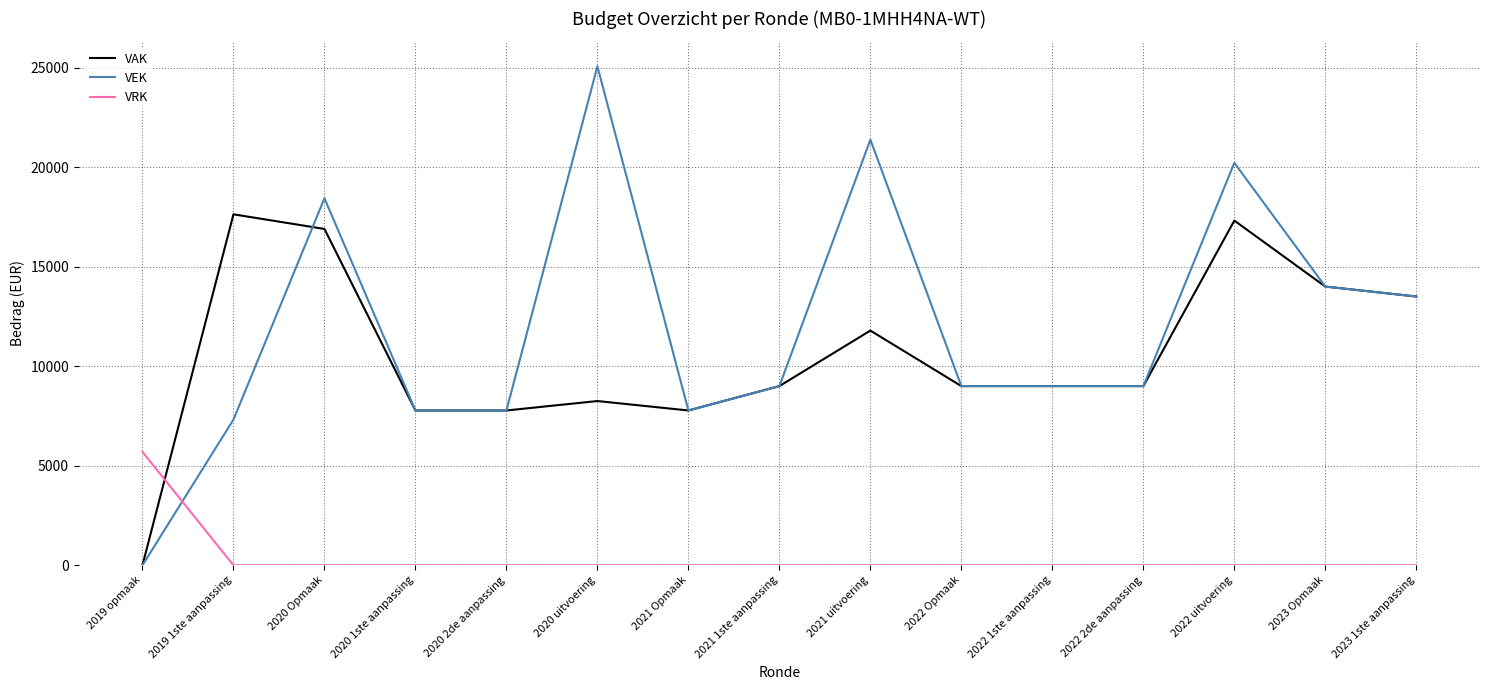

Reading right to left, transcribe all the data shown in this chart.

VAK: 2023 1ste aanpassing=13500	2023 Opmaak=14000	2022 uitvoering=17314	2022 2de aanpassing=9000	2022 1ste aanpassing=9000	2022 Opmaak=9000	2021 uitvoering=11789	2021 1ste aanpassing=9000	2021 Opmaak=7775	2020 uitvoering=8249	2020 2de aanpassing=7775	2020 1ste aanpassing=7775	2020 Opmaak=16895	2019 1ste aanpassing=17629	2019 opmaak=0
VEK: 2023 1ste aanpassing=13500	2023 Opmaak=14000	2022 uitvoering=20214	2022 2de aanpassing=9000	2022 1ste aanpassing=9000	2022 Opmaak=9000	2021 uitvoering=21380	2021 1ste aanpassing=9000	2021 Opmaak=7775	2020 uitvoering=25065	2020 2de aanpassing=7775	2020 1ste aanpassing=7775	2020 Opmaak=18433	2019 1ste aanpassing=7319	2019 opmaak=0
VRK: 2023 1ste aanpassing=0	2023 Opmaak=0	2022 uitvoering=0	2022 2de aanpassing=0	2022 1ste aanpassing=0	2022 Opmaak=0	2021 uitvoering=0	2021 1ste aanpassing=0	2021 Opmaak=0	2020 uitvoering=0	2020 2de aanpassing=0	2020 1ste aanpassing=0	2020 Opmaak=0	2019 1ste aanpassing=0	2019 opmaak=5694